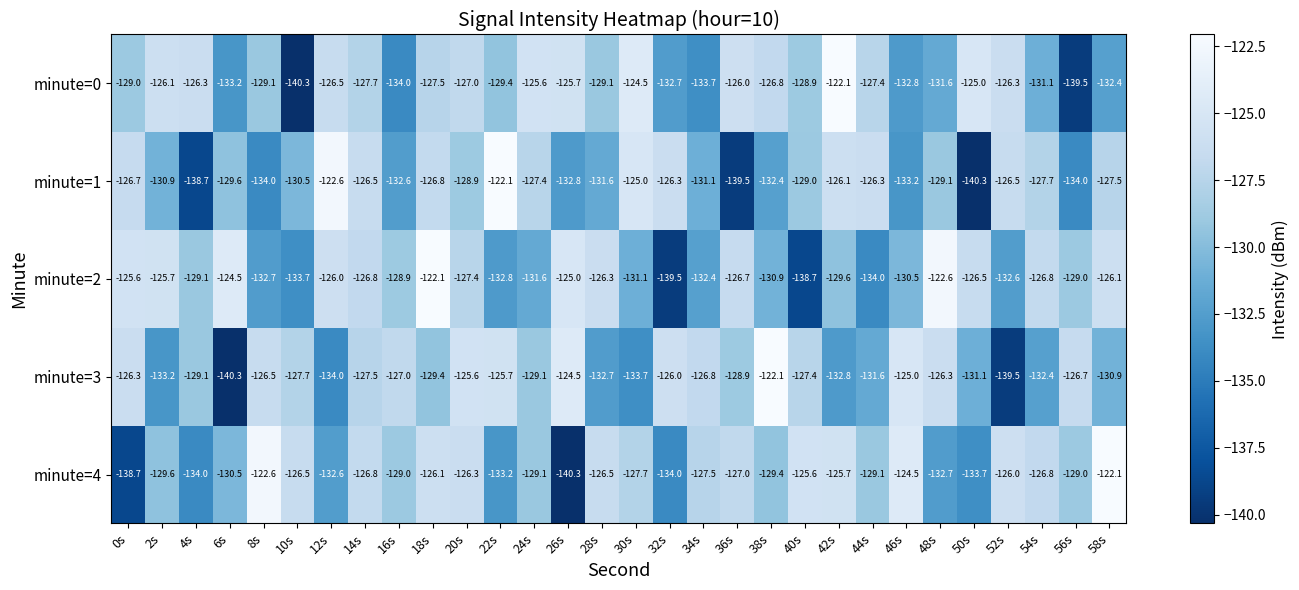

What is the difference between the maximum and minimum values in the minute=2 series?

17.4